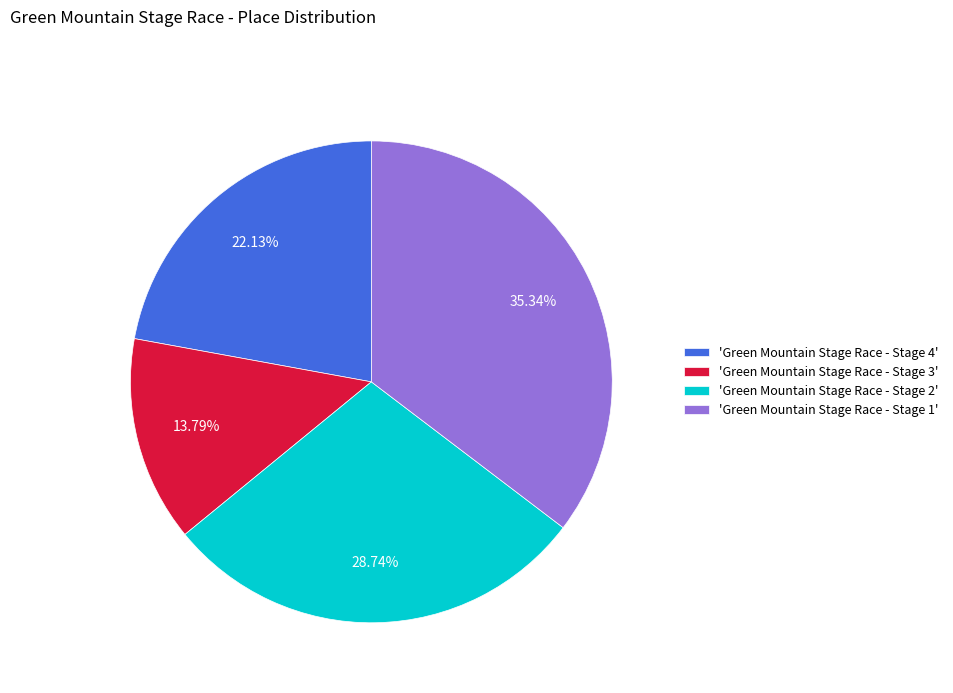

Is there any slice that represents more than half of the pie?

No